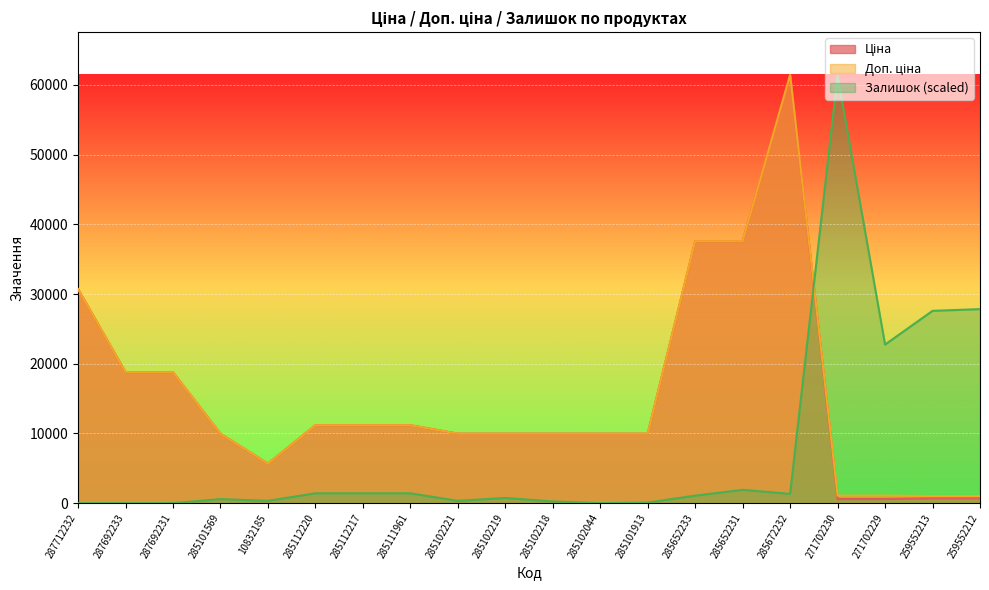

In Ціна, how many points are lower than both neighbors (excluding endpoints)?

1